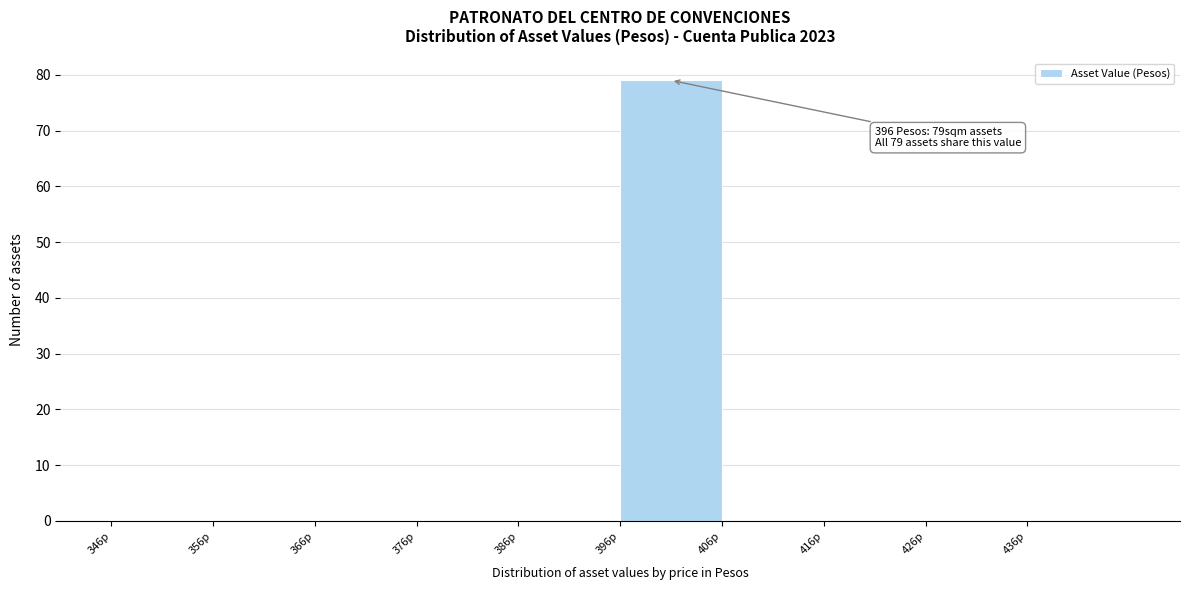

Which range on the x-axis has the tallest bar?

396 to 406